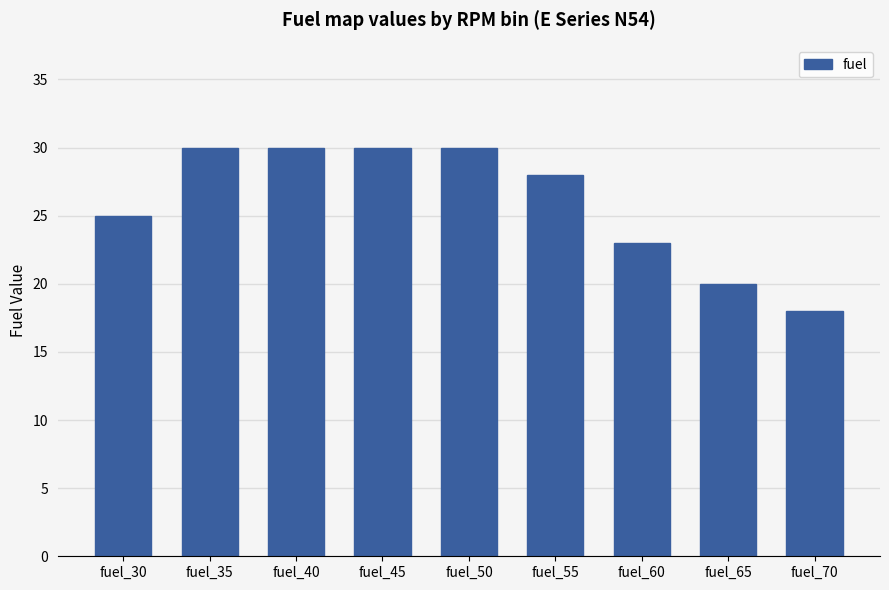

Reading left to right, list all the values displayed in this chart.

25	30	30	30	30	28	23	20	18